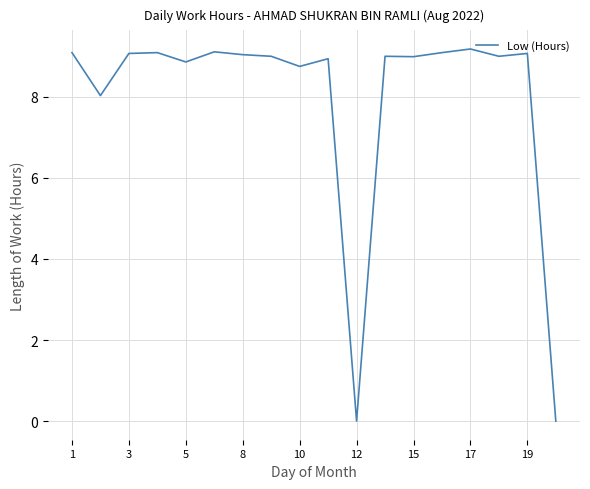

What is the maximum value shown in the chart?

9.2